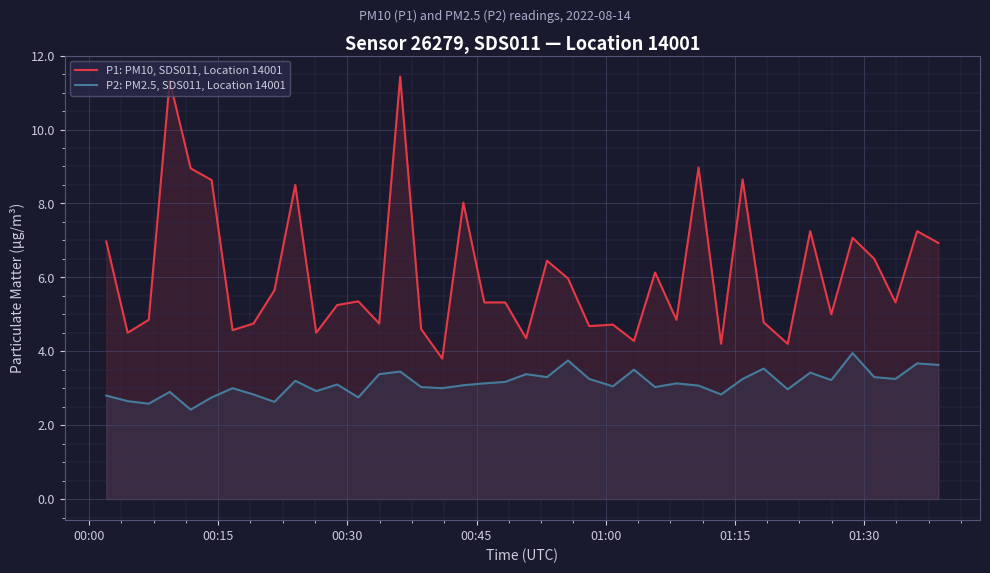

How many lines are shown in the chart?

2